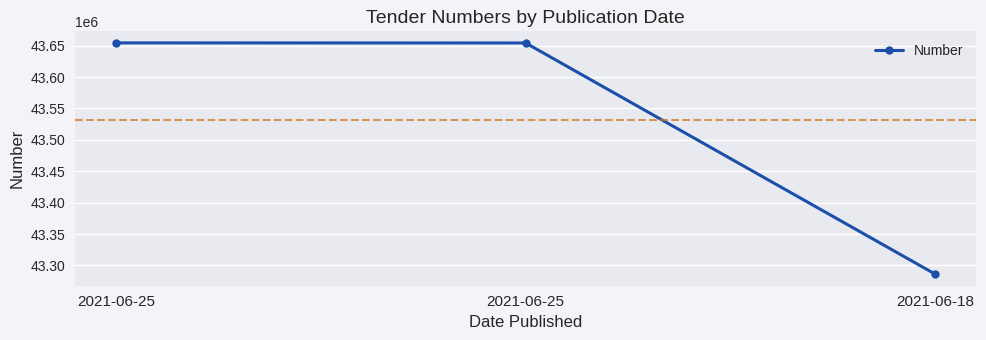

The value at 2021-06-25 is 43654284. True or false?

True